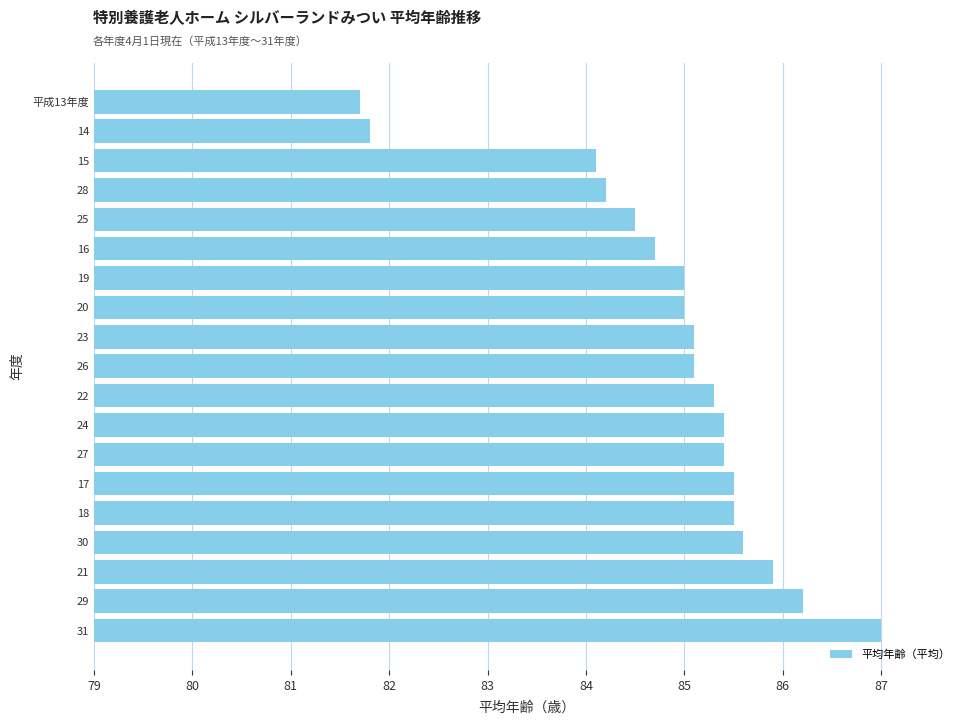

Which has a higher value, 16 or 31?

31